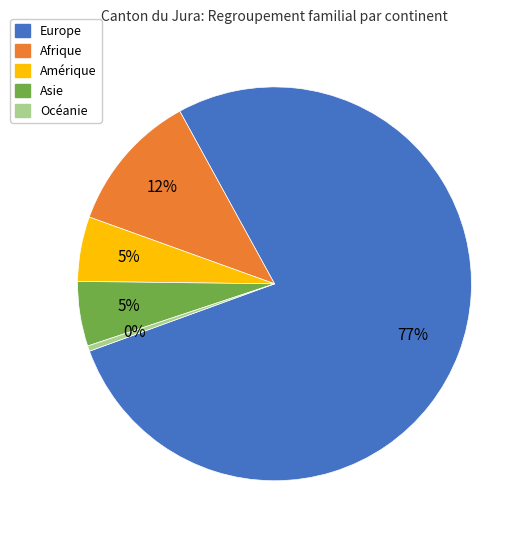

To the nearest percent, what is the combined percentage of Océanie and Afrique?

12%